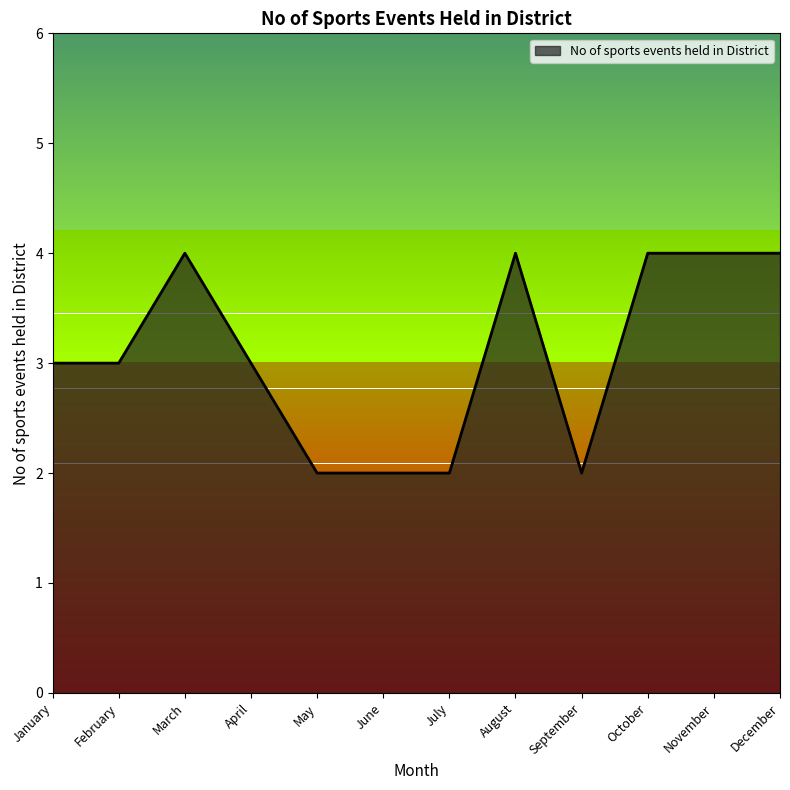

What is the greatest value displayed?

4